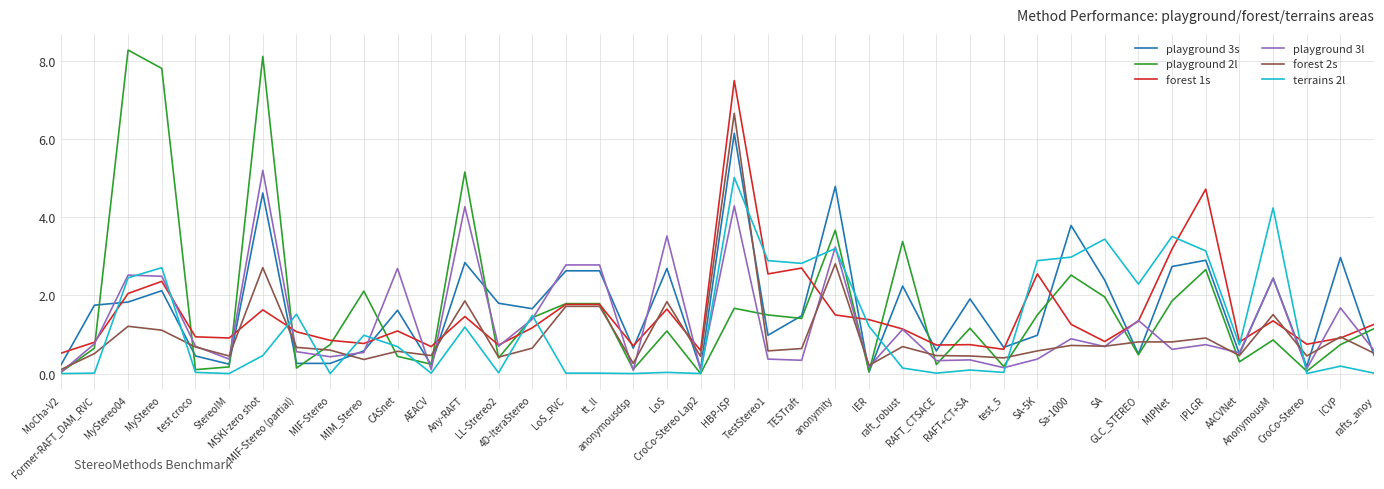

Which series has the largest range (max minus min)?

playground 2l